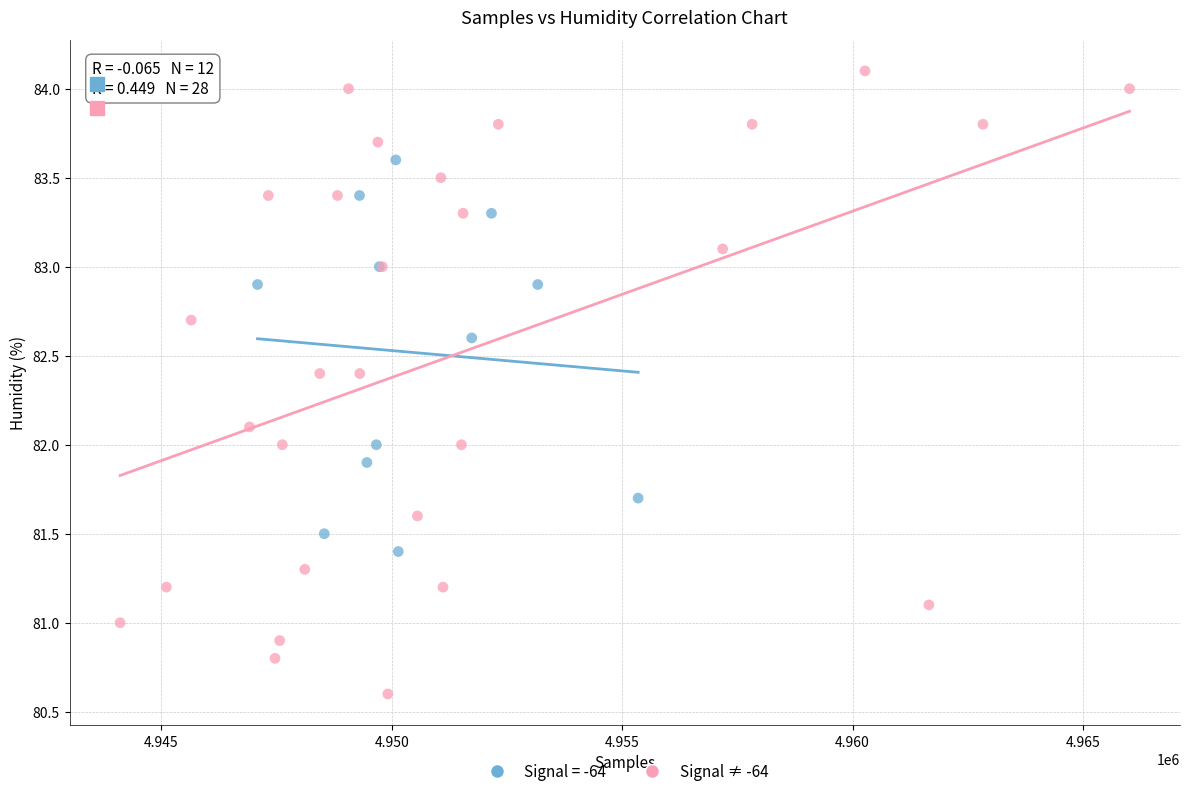

Which series has the widest spread of Y values?

Signal ≠ -64